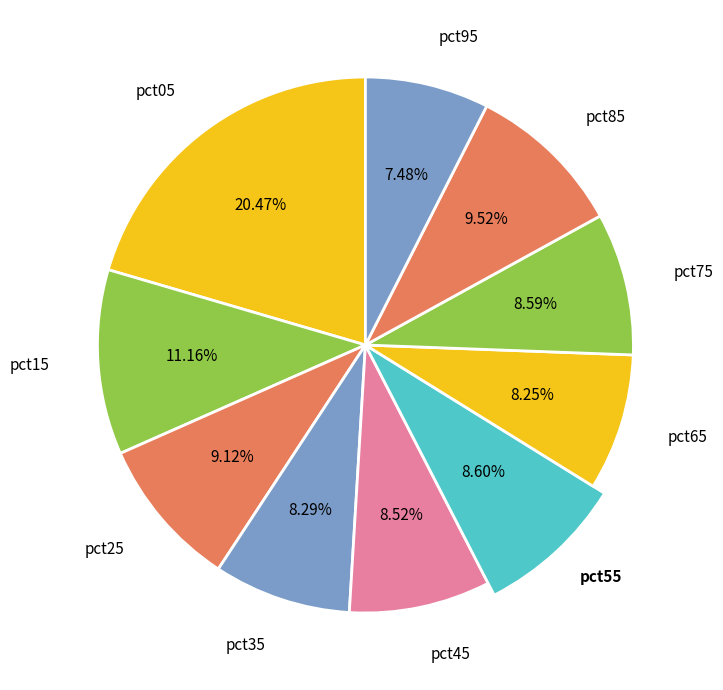

True or false: pct15 accounts for 11% of the total.

True